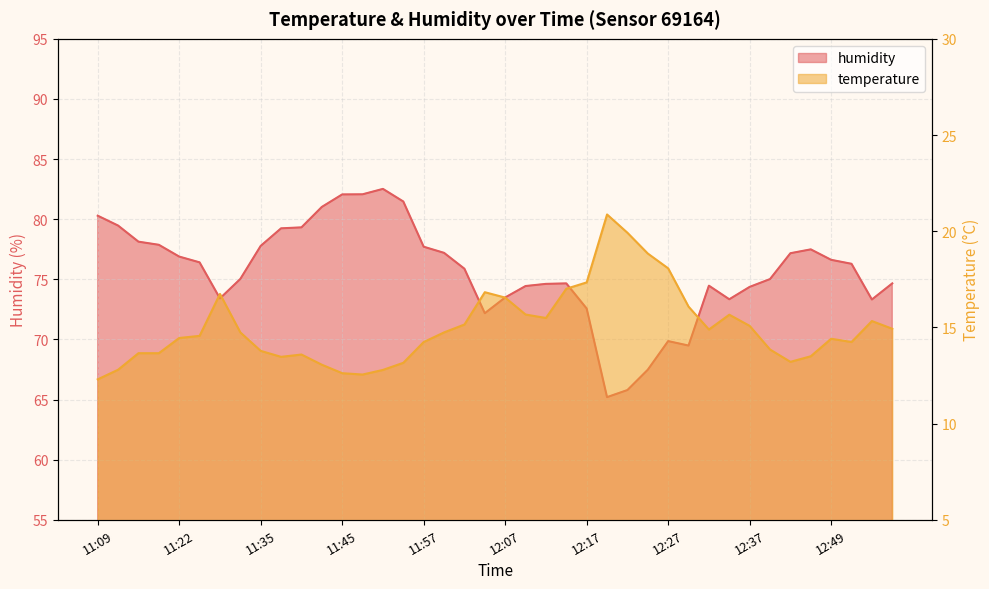

What is the difference between the second highest and second lowest values in the temperature series?

7.4